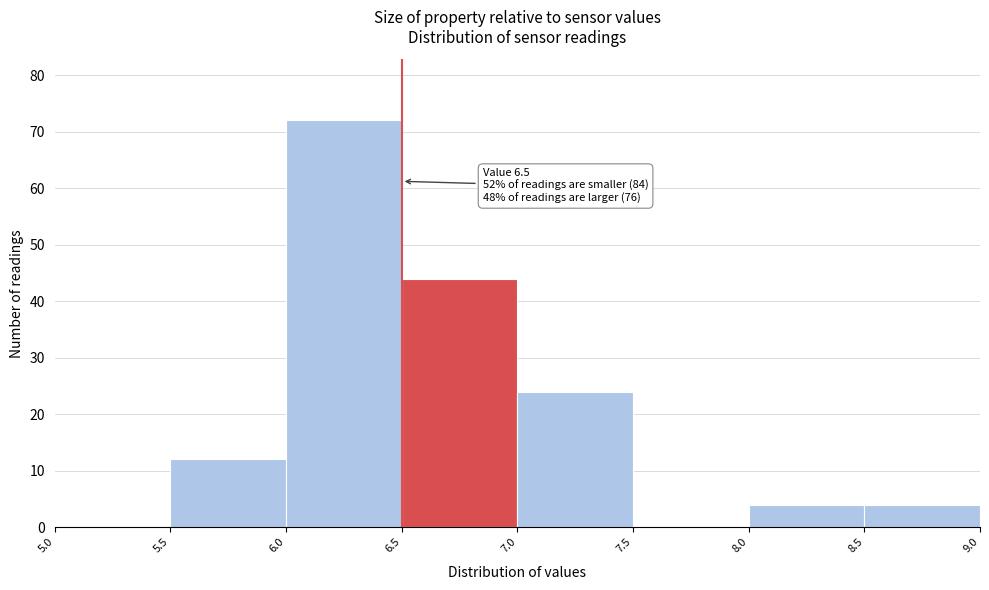

Over which range of the x-axis is the bar tallest?

6.0 to 6.5